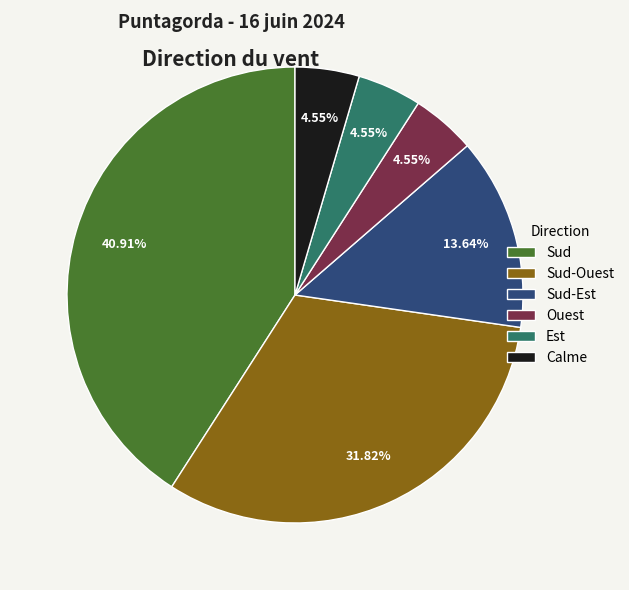

To the nearest percent, what percentage of the pie is Sud-Est?

14%